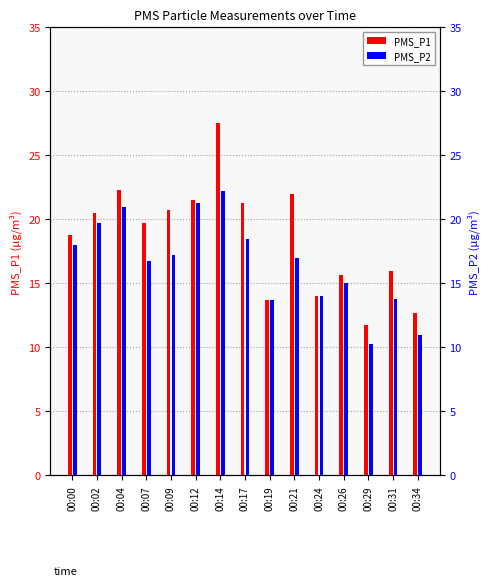

Which series has the widest spread of values?

PMS_P1